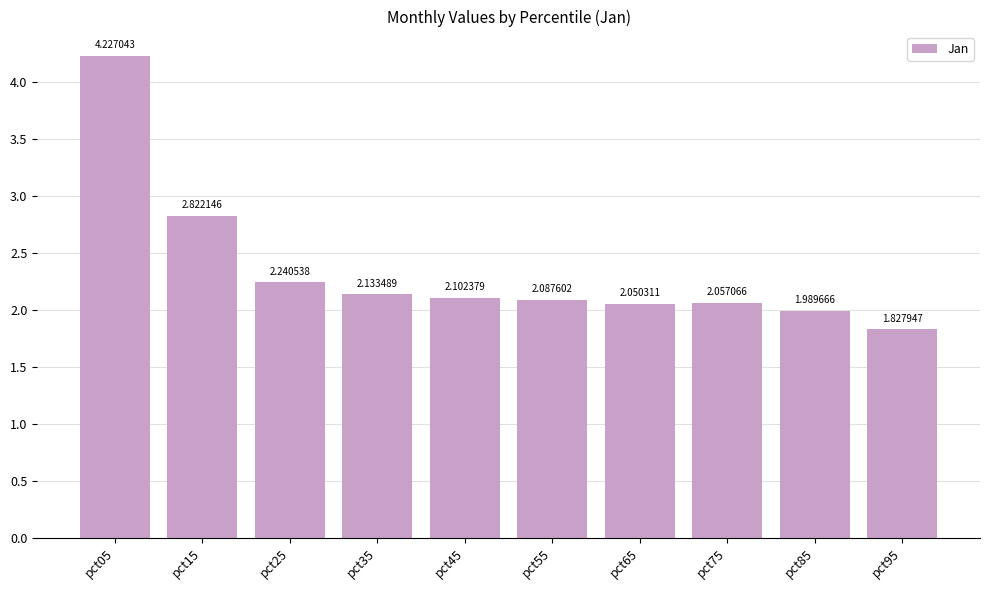

What is the difference between the values at pct55 and pct95?

0.3